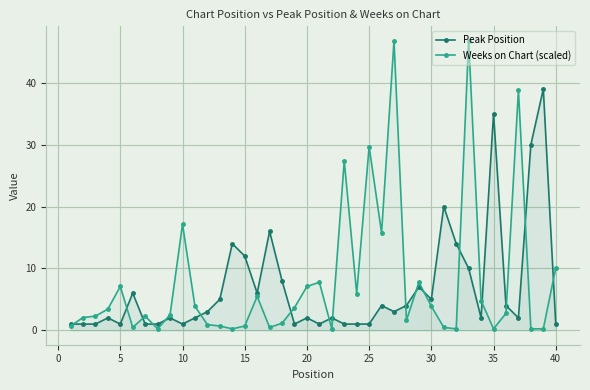

The Weeks on Chart (scaled) series shows 2.1 at 30. True or false?

False